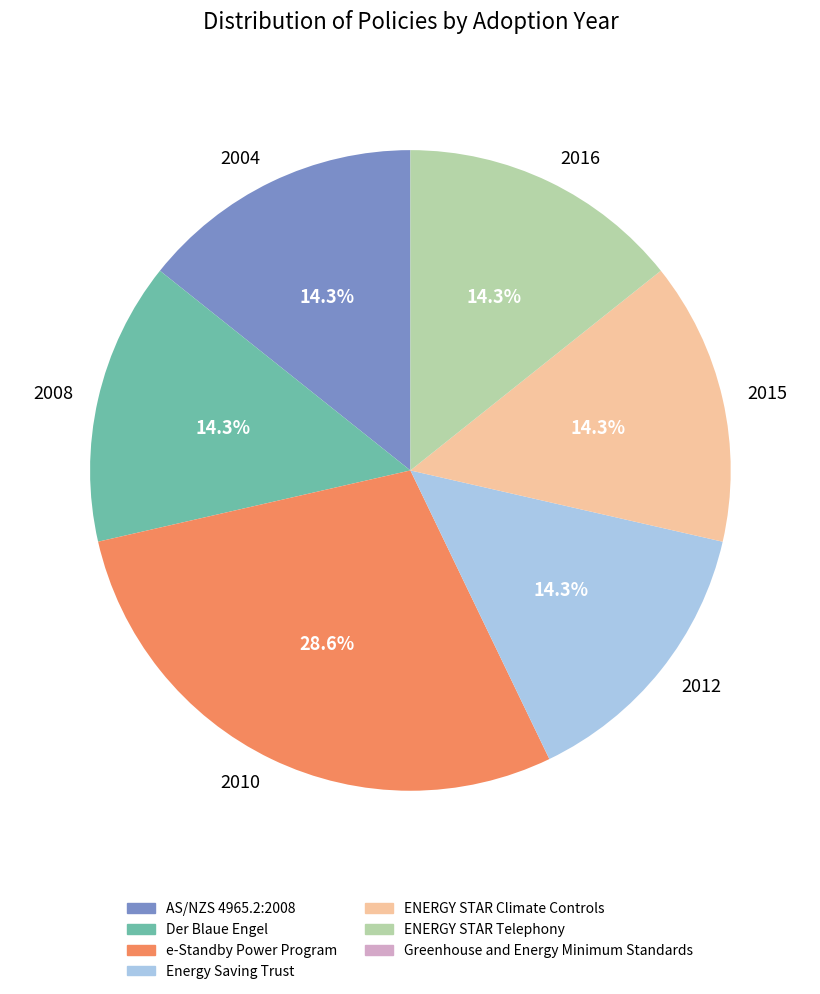

What percentage do 2010 and 2008 together represent?

42.9%